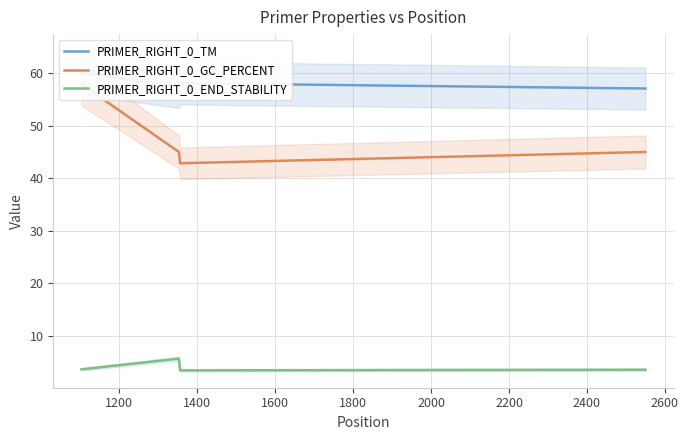

Which series has the largest range (max minus min)?

PRIMER_RIGHT_0_GC_PERCENT